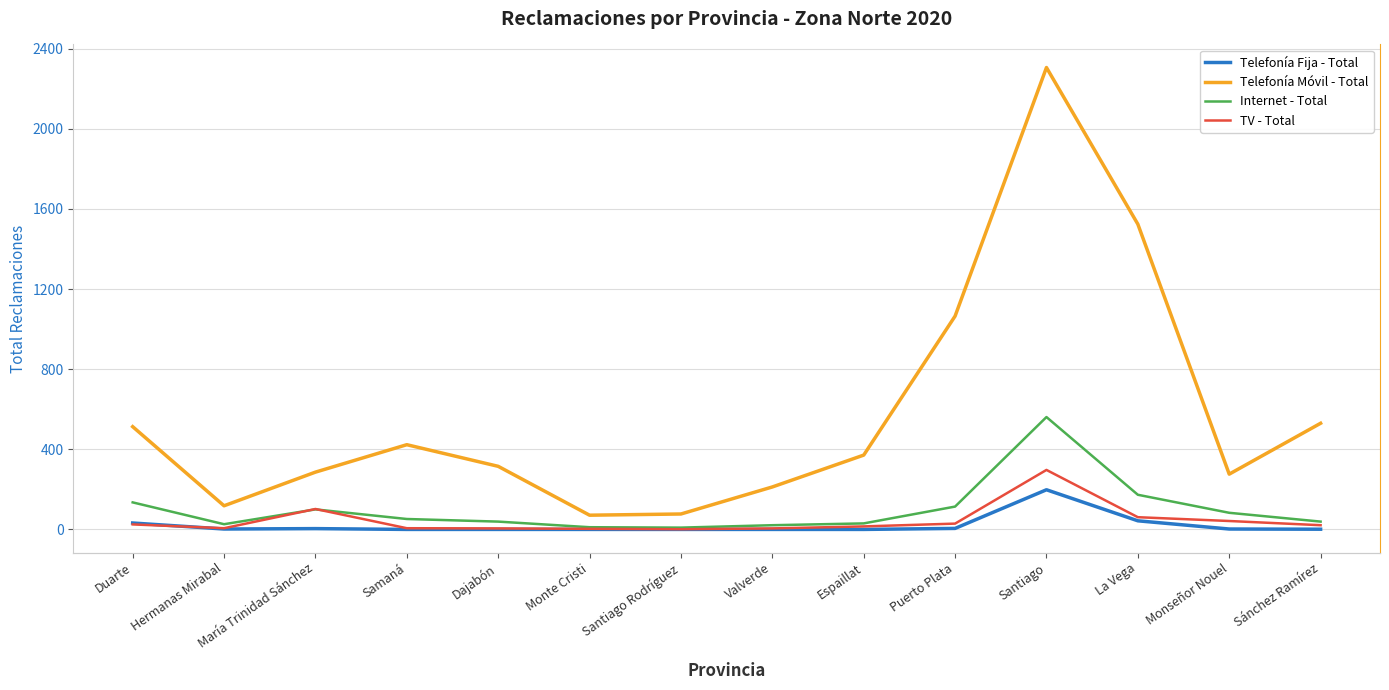

At which label does Telefonía Móvil - Total first exceed 371?

Duarte